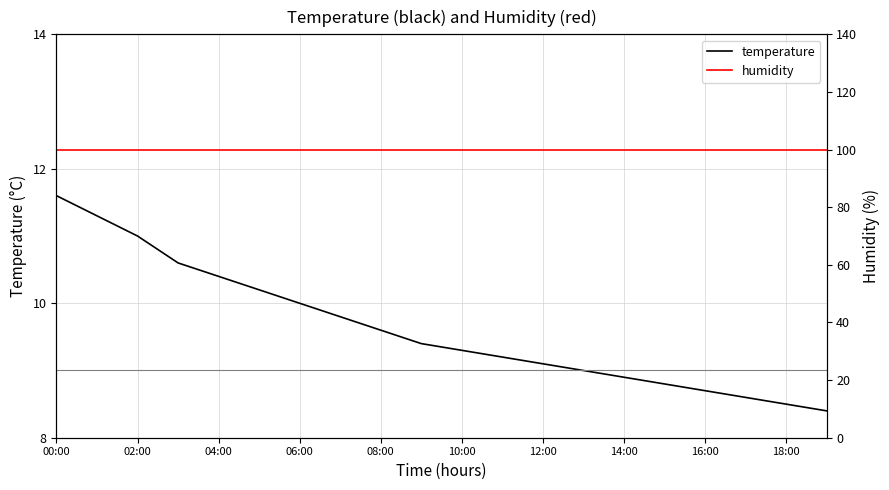

What is the minimum value for temperature?

8.4